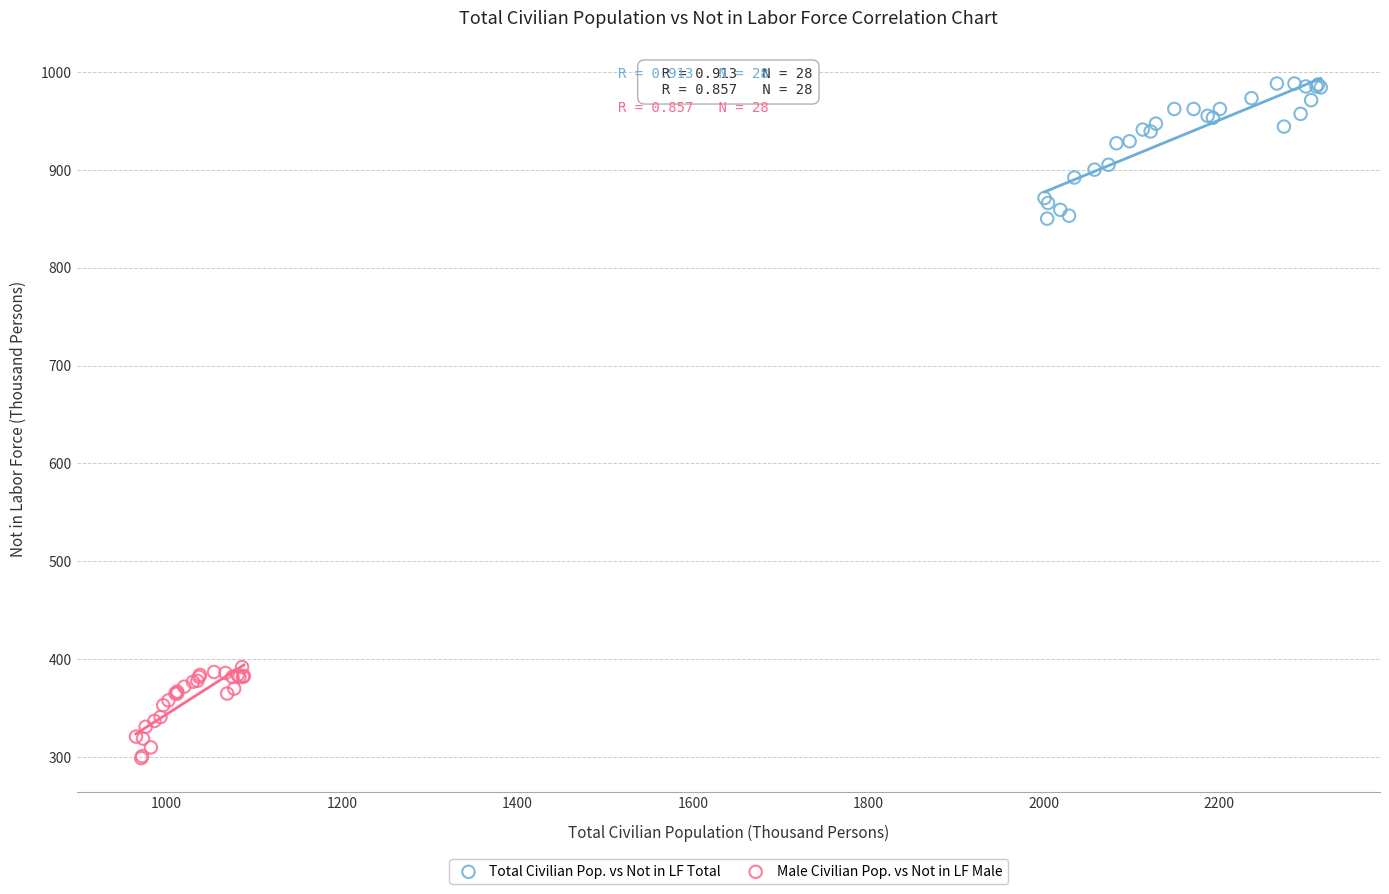

What are all the series names shown in the legend?

Total Civilian Pop. vs Not in LF Total, Male Civilian Pop. vs Not in LF Male